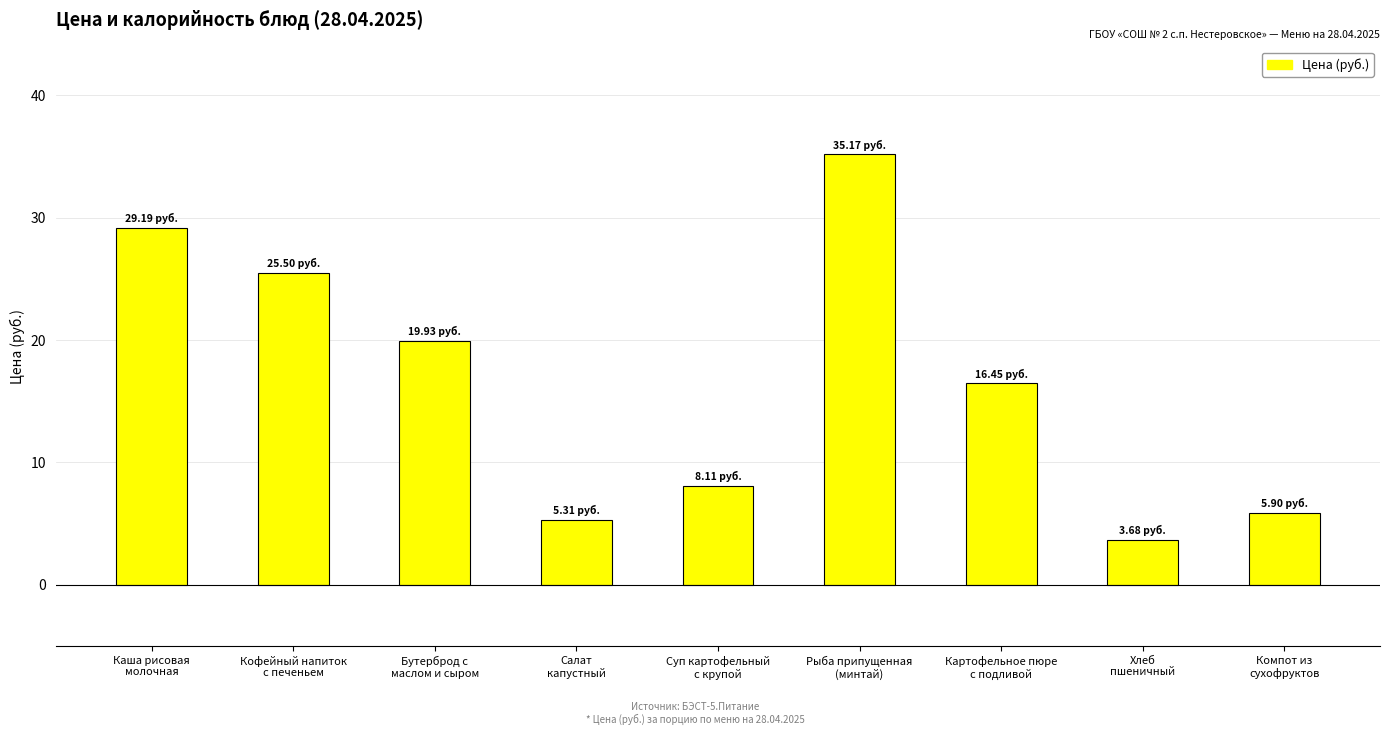

How many distinct data groups are displayed?

1